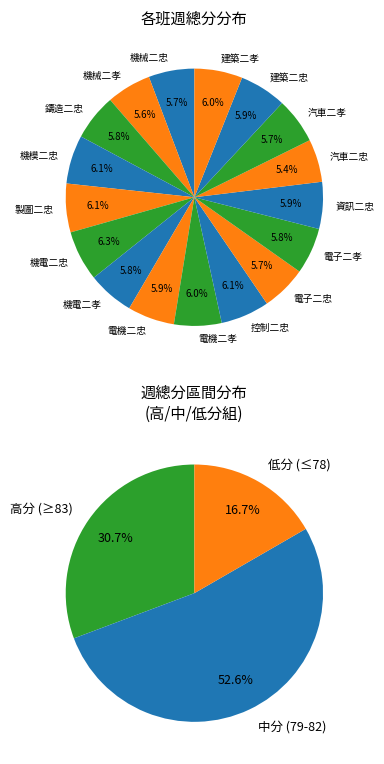

How many segments does this pie chart have?

17